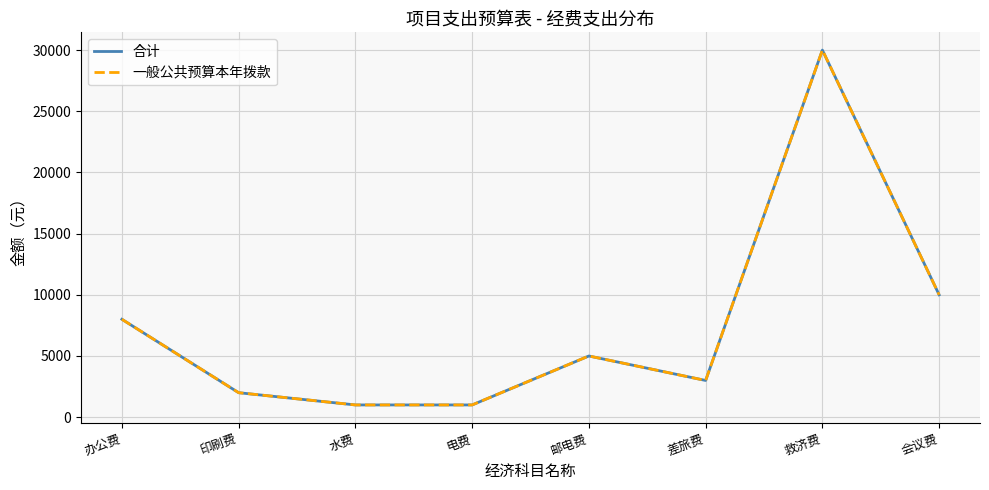

At how many categories does at least one series exceed 24402?

1